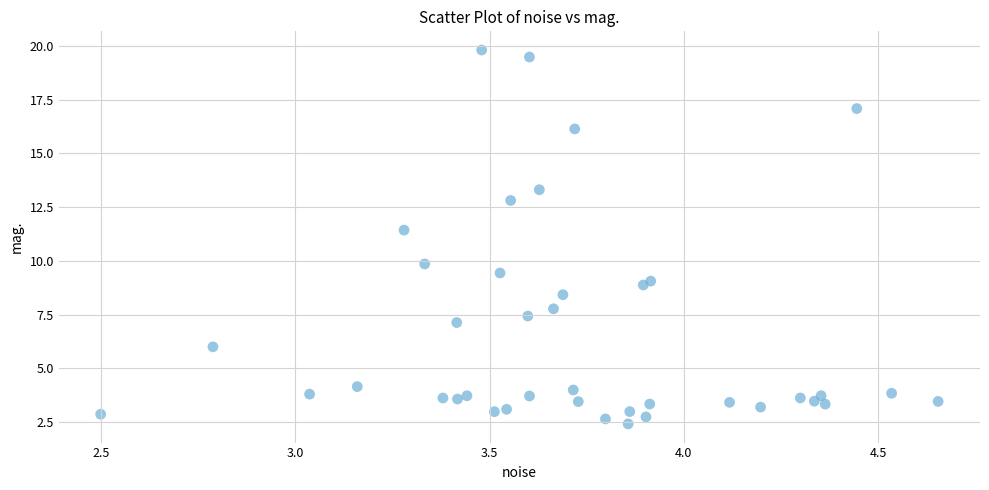

What Y value in the scatter plot is closest to 11?

11.4